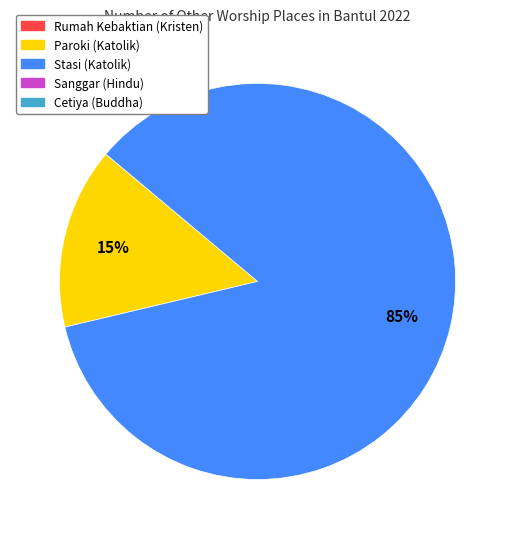

Does any single category account for the majority?

Yes